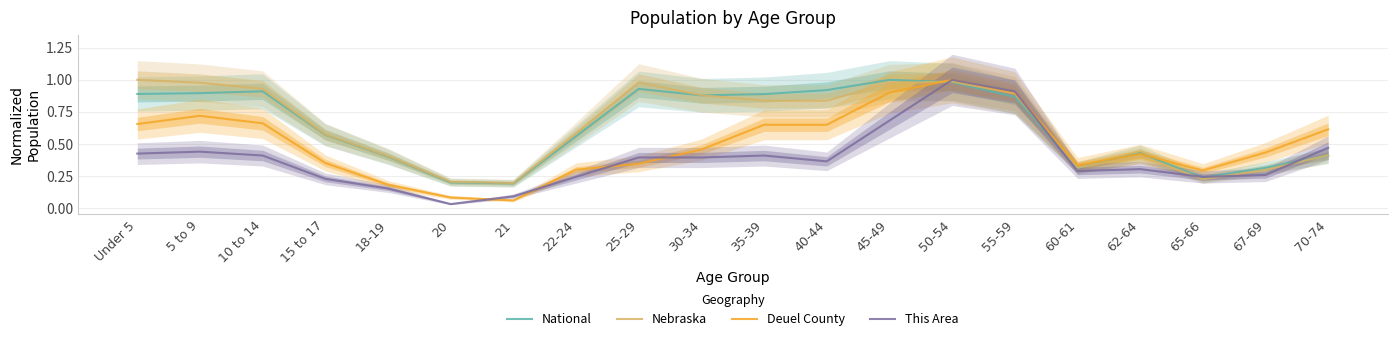

Is the value of Deuel County at Under 5 greater than the value of Nebraska at 65-66?

Yes